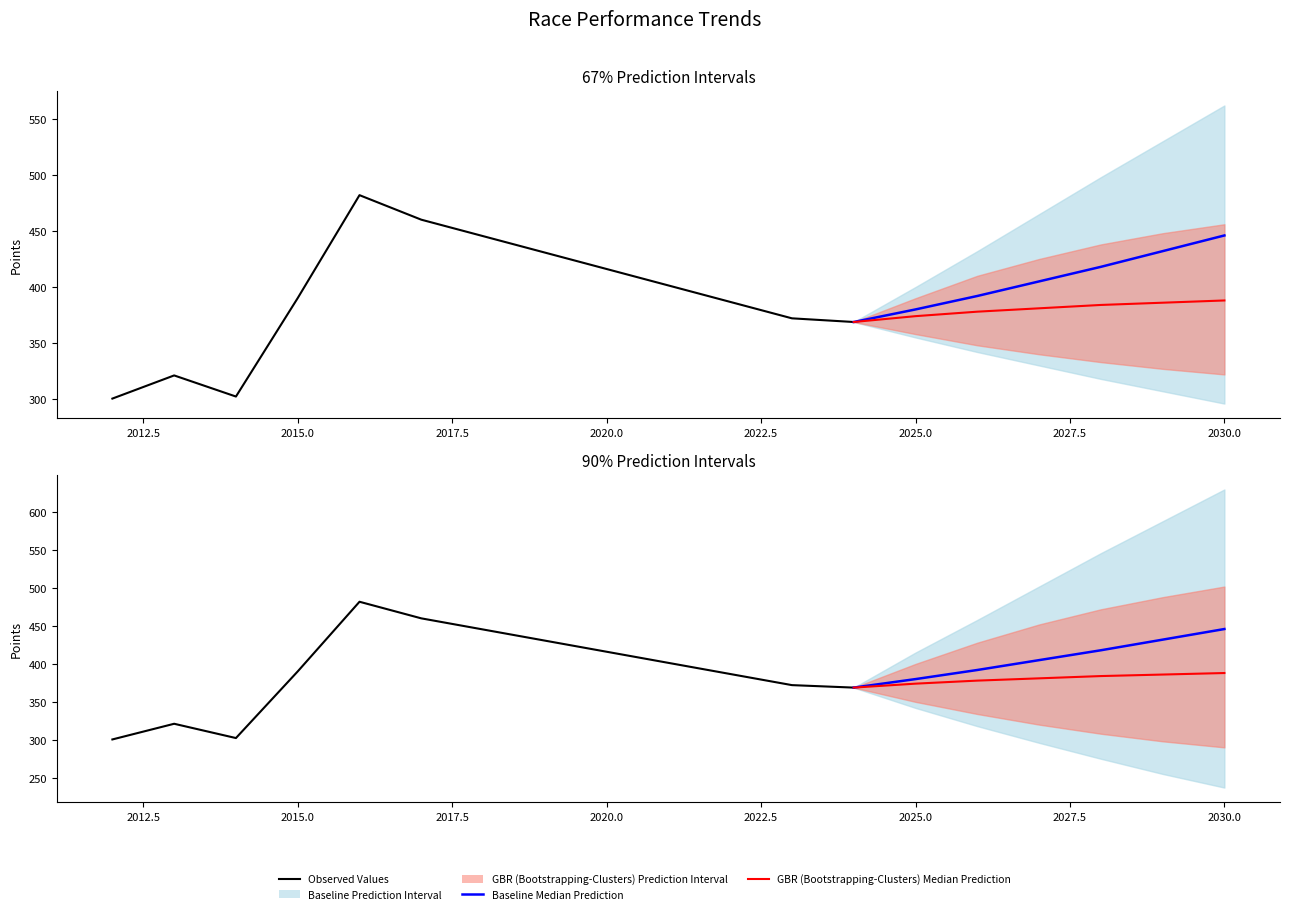

Is it true that the value at 2015 is 390.1?

True